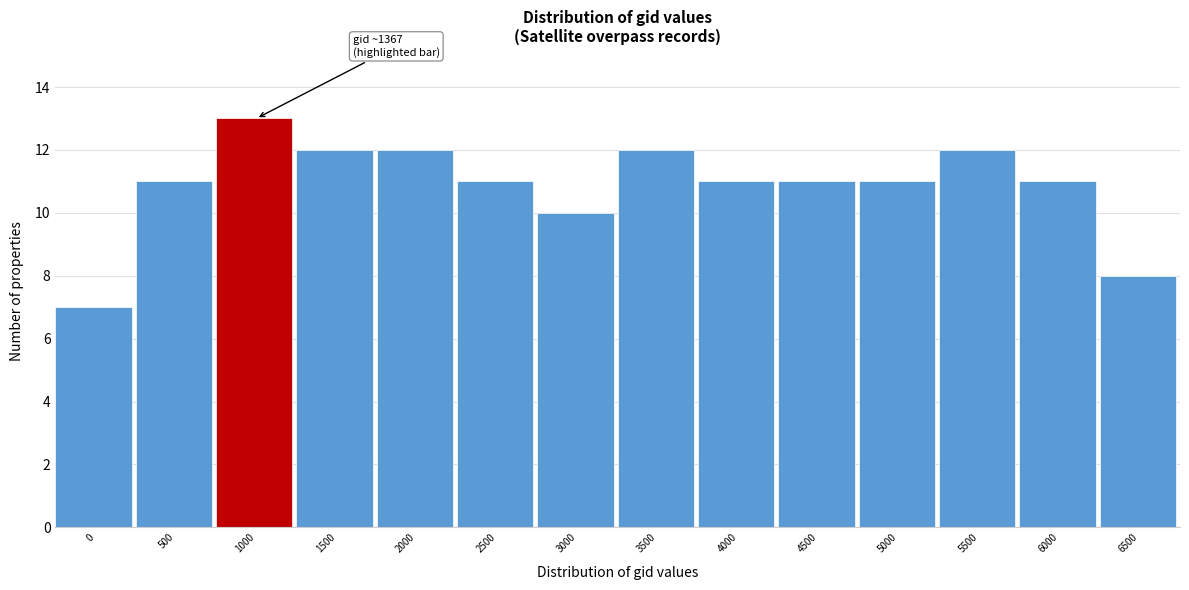

Reading left to right, what are all the values shown in this chart?

0=7	500=11	1000=13	1500=12	2000=12	2500=11	3000=10	3500=12	4000=11	4500=11	5000=11	5500=12	6000=11	6500=8